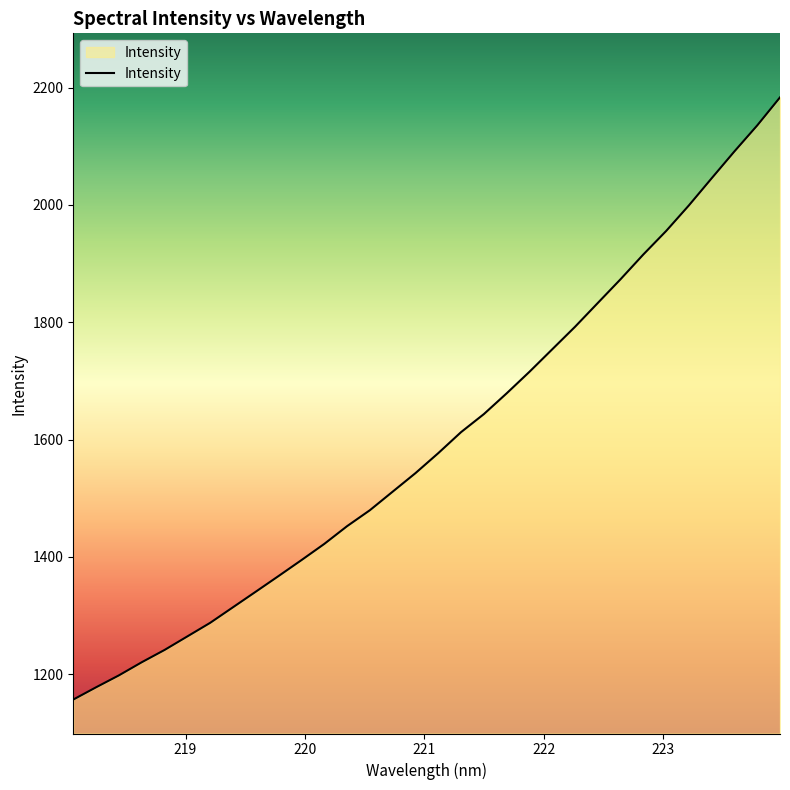

What is the smallest value displayed?

1156.9